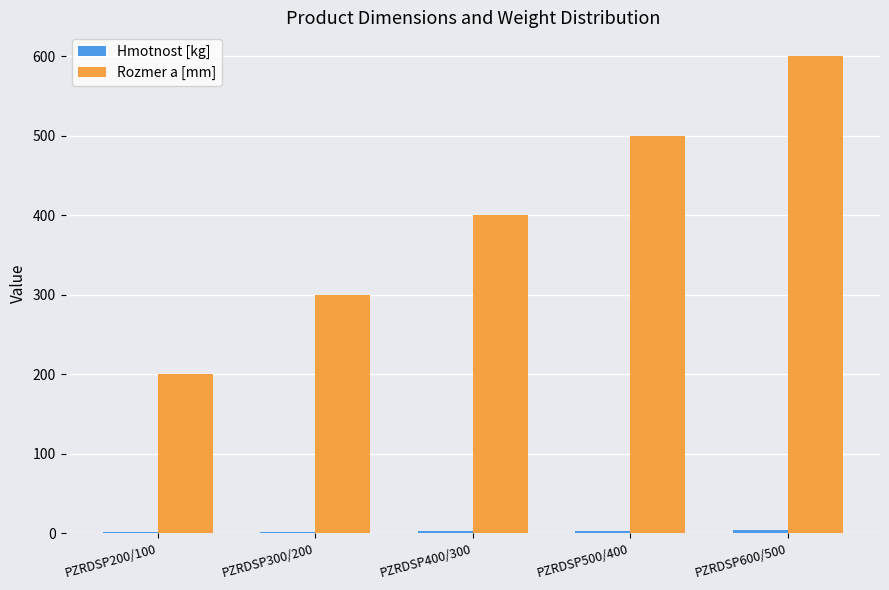

Between PZRDSP300/200 and PZRDSP600/500, which series saw the biggest shift?

Rozmer a [mm]